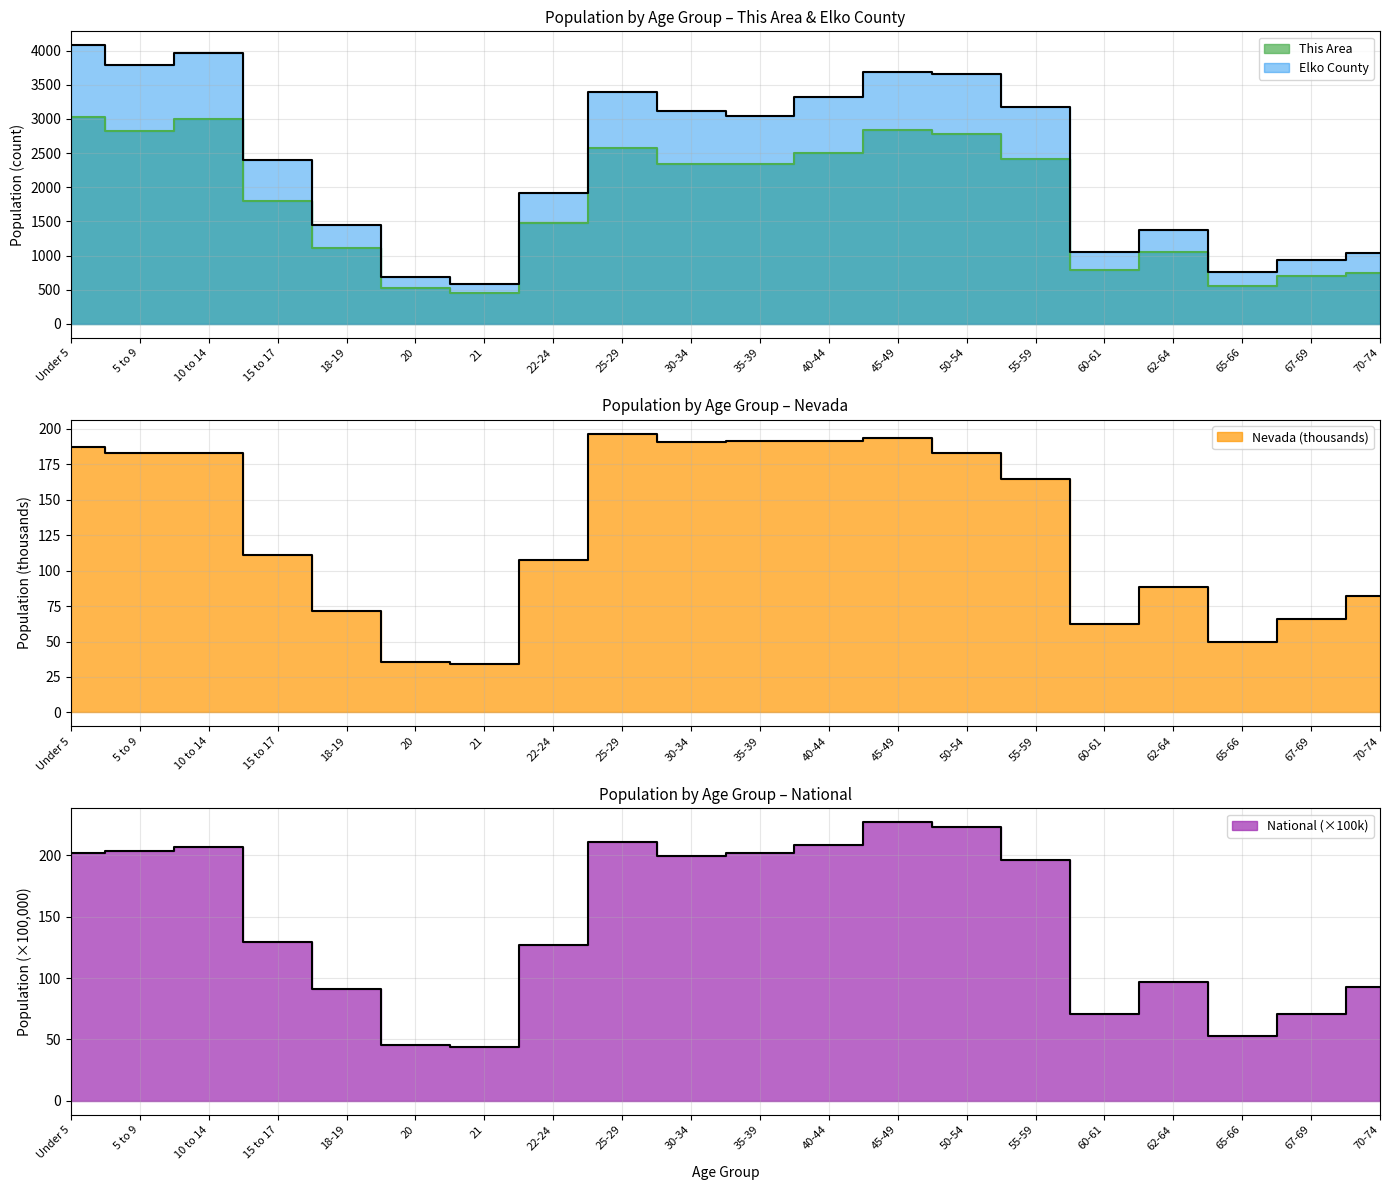

True or false: This Area and National cross at least once.

False